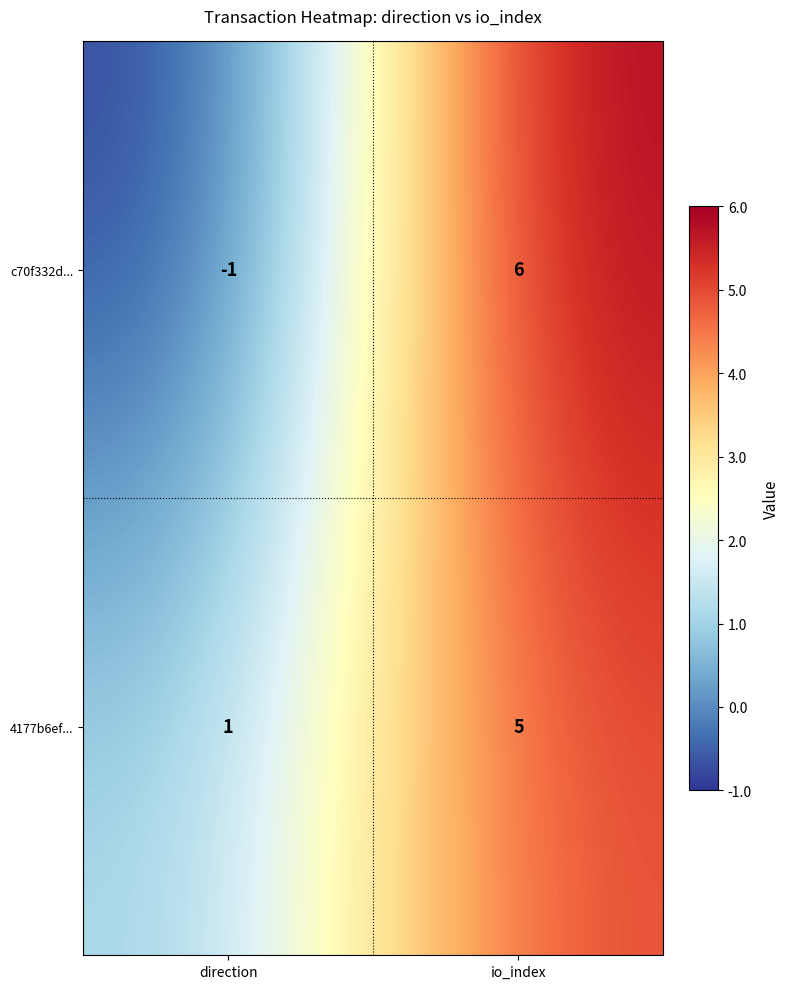

Is it true that 4177b6ef... equals 5 at io_index?

True